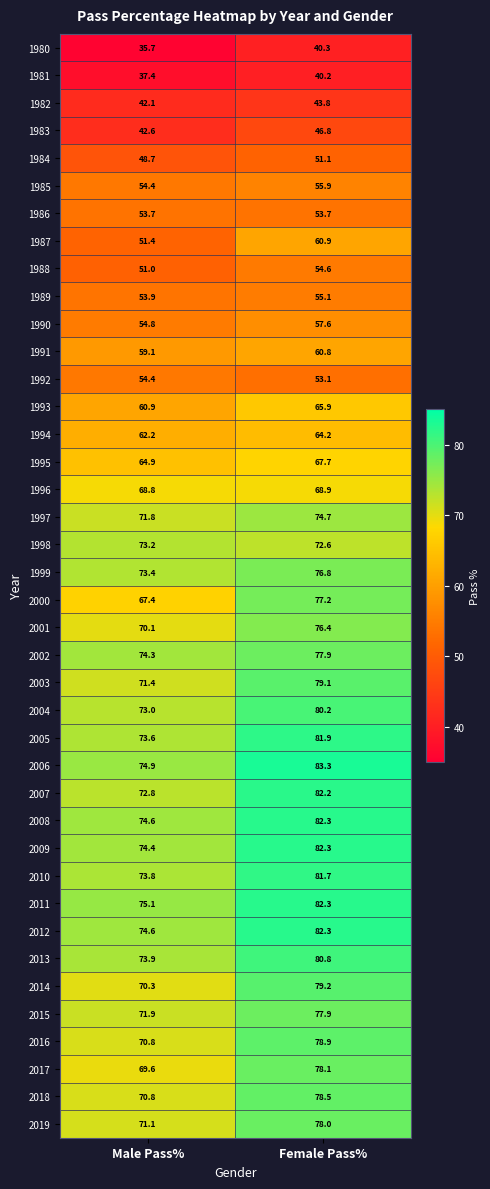

The value of 2019 at Female Pass% is 120.6. True or false?

False